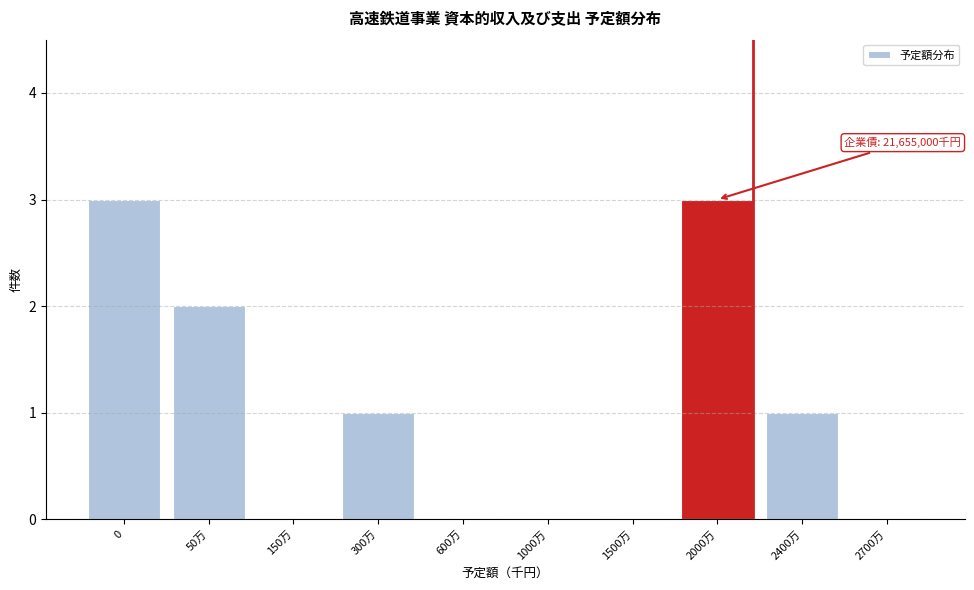

Reading left to right, transcribe all the data shown in this chart.

0=3	50万=2	150万=0	300万=1	600万=0	1000万=0	1500万=0	2000万=3	2400万=1	2700万=0